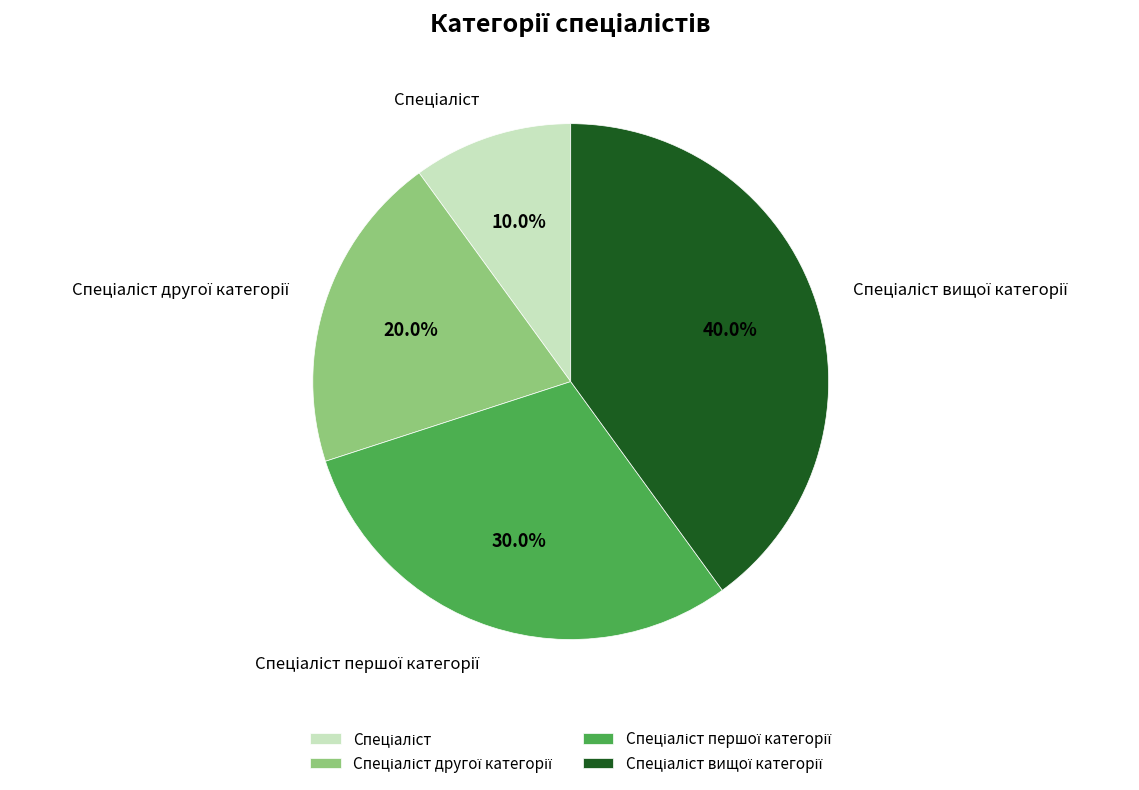

How many segments does this pie chart have?

4